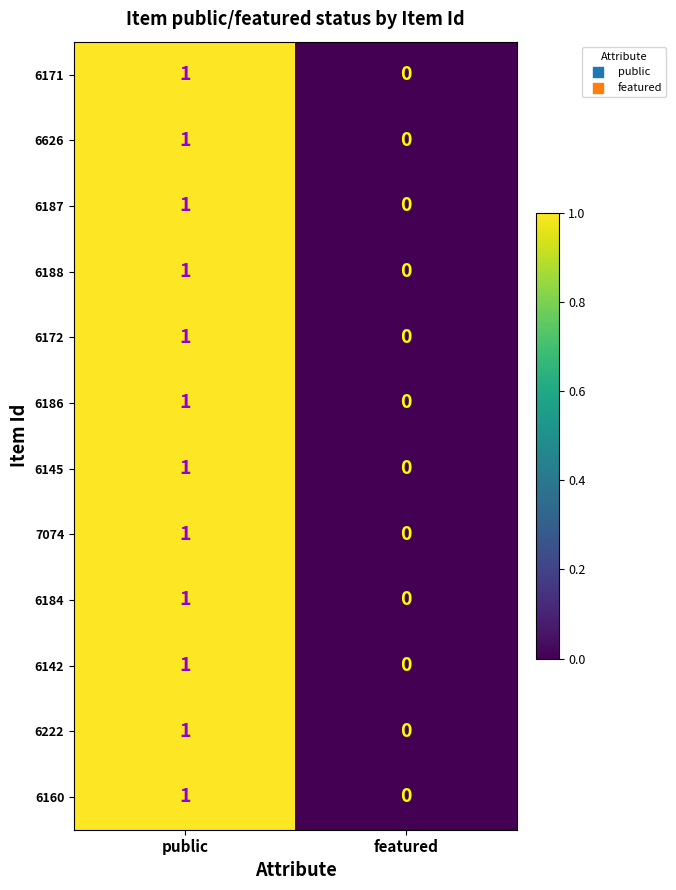

Reading left to right, extract all data points from this chart.

6171: 1	0
6626: 1	0
6187: 1	0
6188: 1	0
6172: 1	0
6186: 1	0
6145: 1	0
7074: 1	0
6184: 1	0
6142: 1	0
6222: 1	0
6160: 1	0